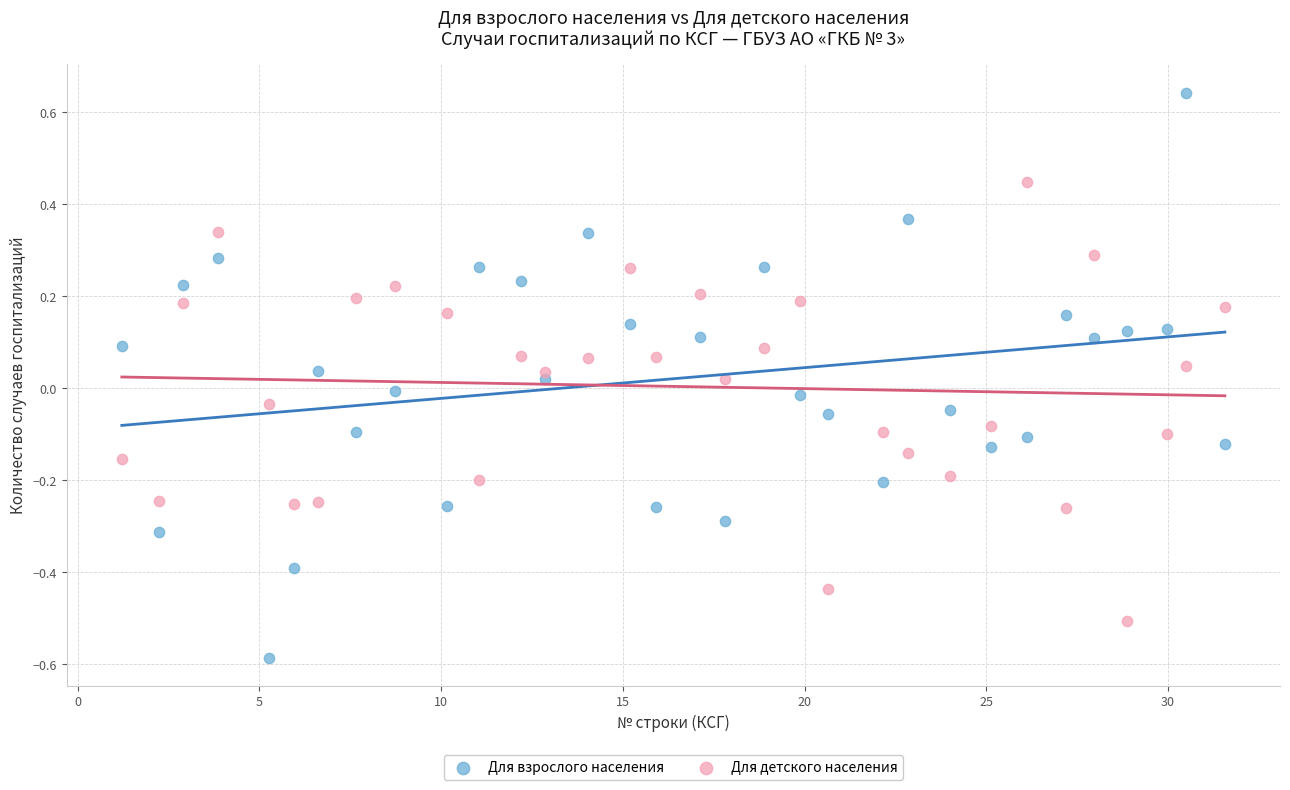

What are all the series names shown in the legend?

Для взрослого населения, Для детского населения